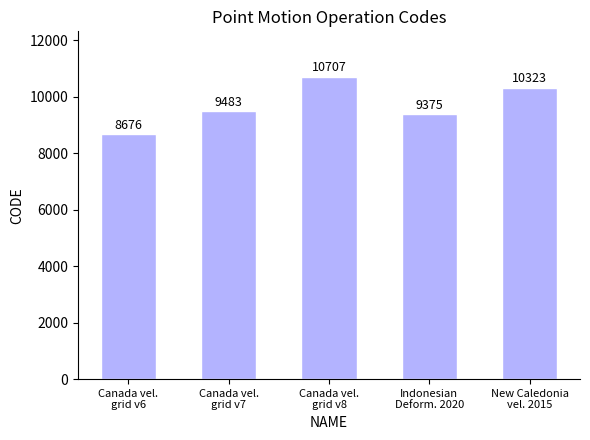

How many data points are less than 9483?

2